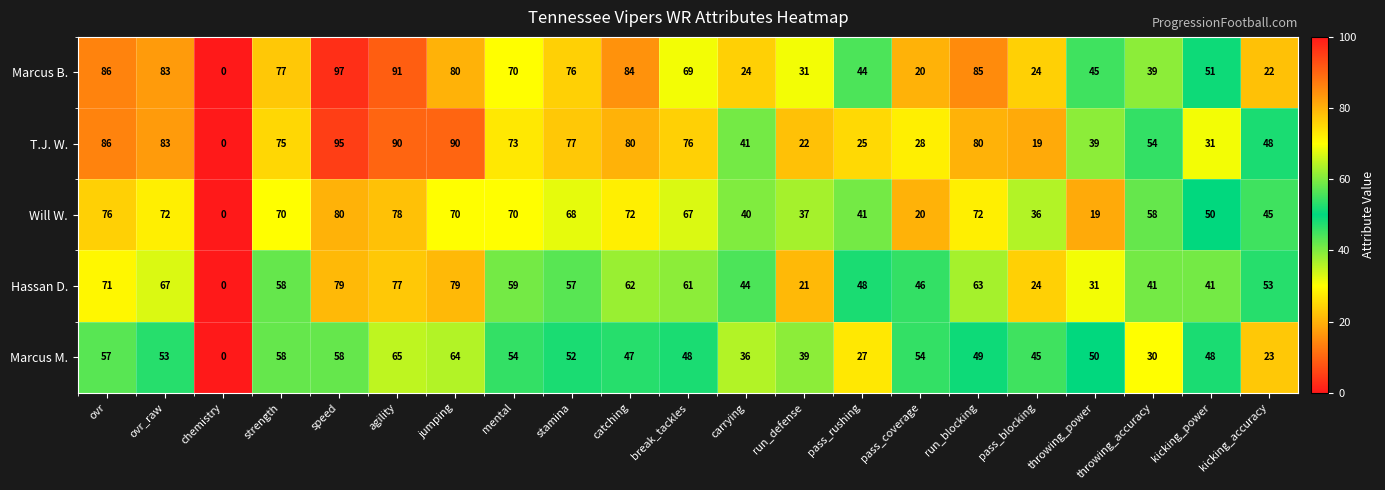

The T.J. W. series shows 108 at run_blocking. True or false?

False